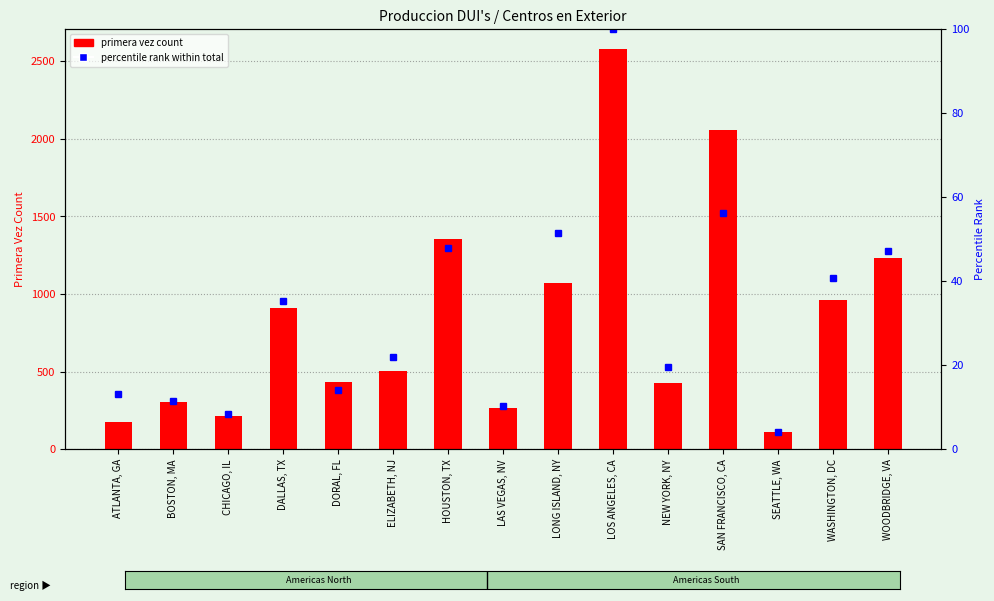

Between ELIZABETH, NJ and SAN FRANCISCO, CA, which is larger?

SAN FRANCISCO, CA